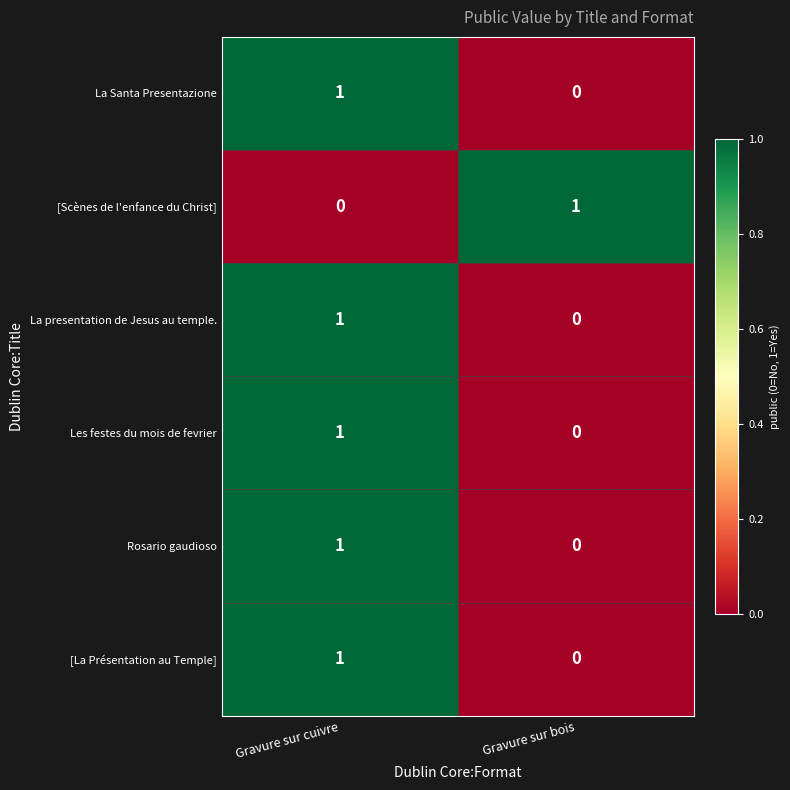

List the labels in order of Les festes du mois de fevrier value, smallest first.

Gravure sur bois, Gravure sur cuivre